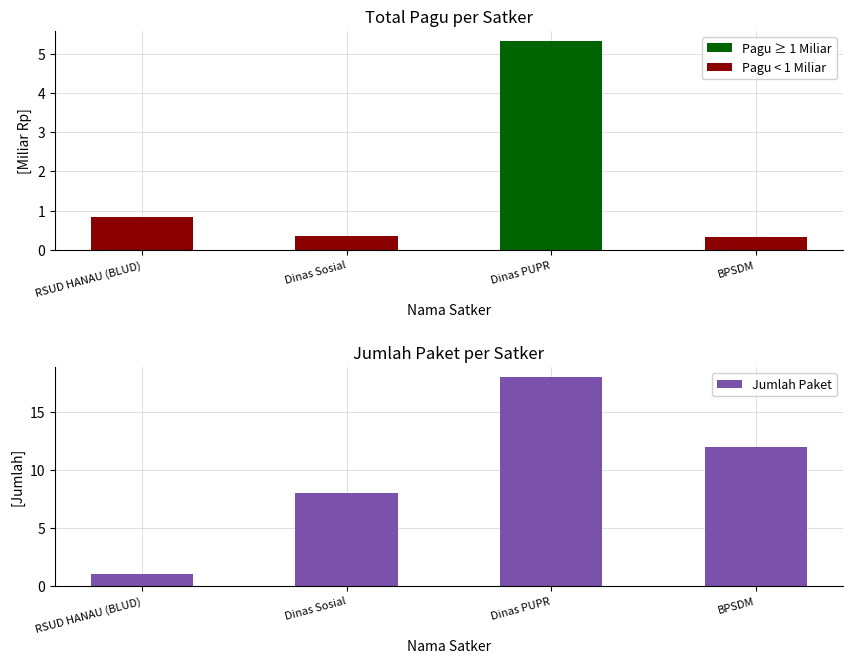

What position from the right is BPSDM?

1